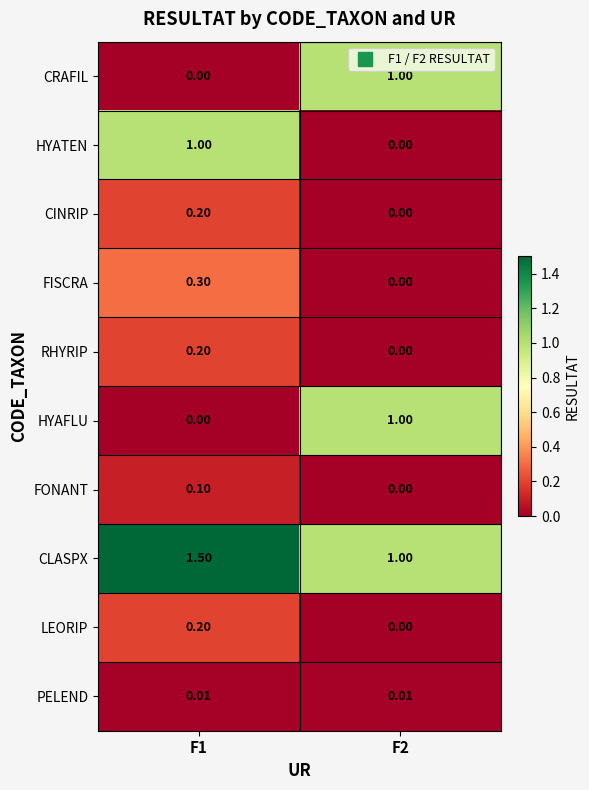

Count the number of categories in the chart.

2